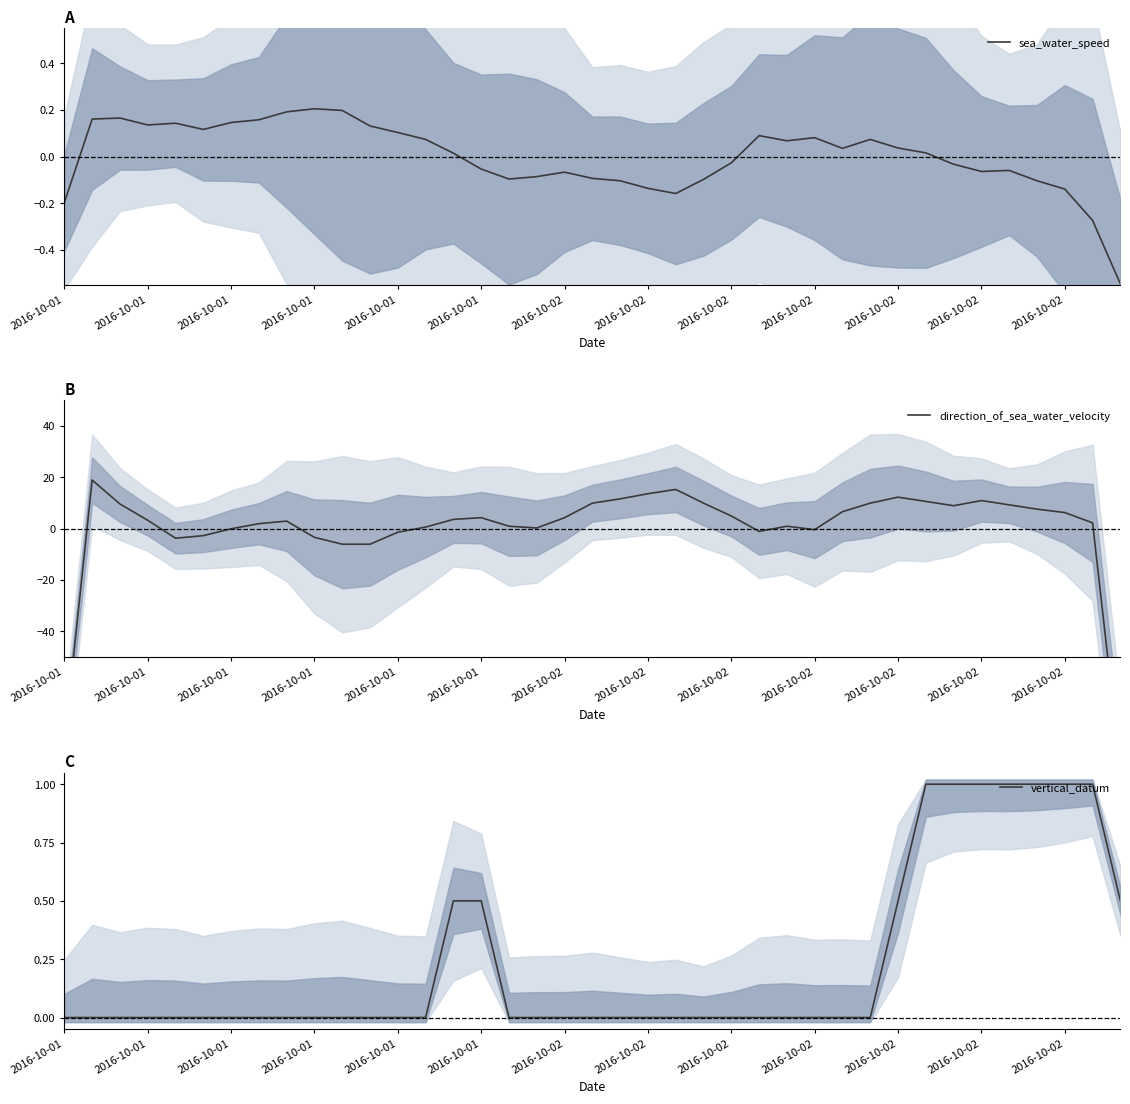

What is the greatest value displayed?

19.0